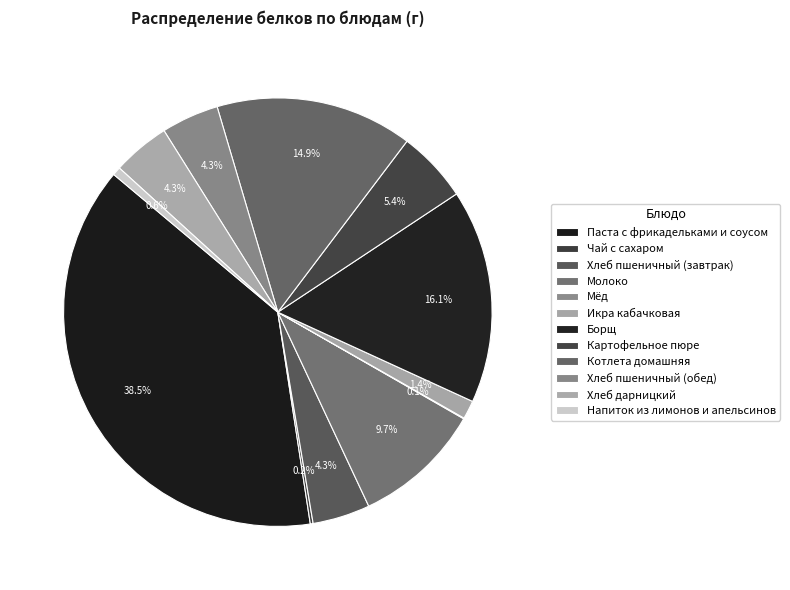

Does any single category account for the majority?

No